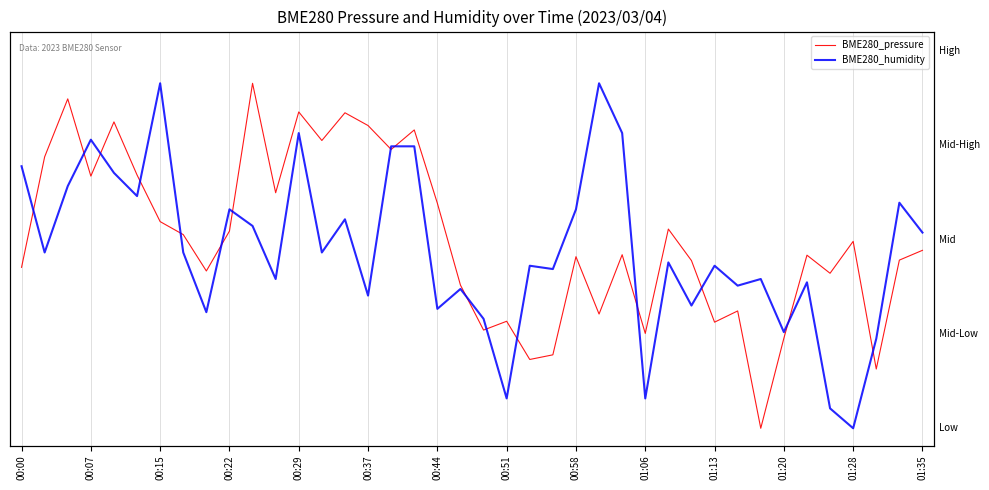

True or false: BME280_pressure and BME280_humidity intersect in this chart.

True